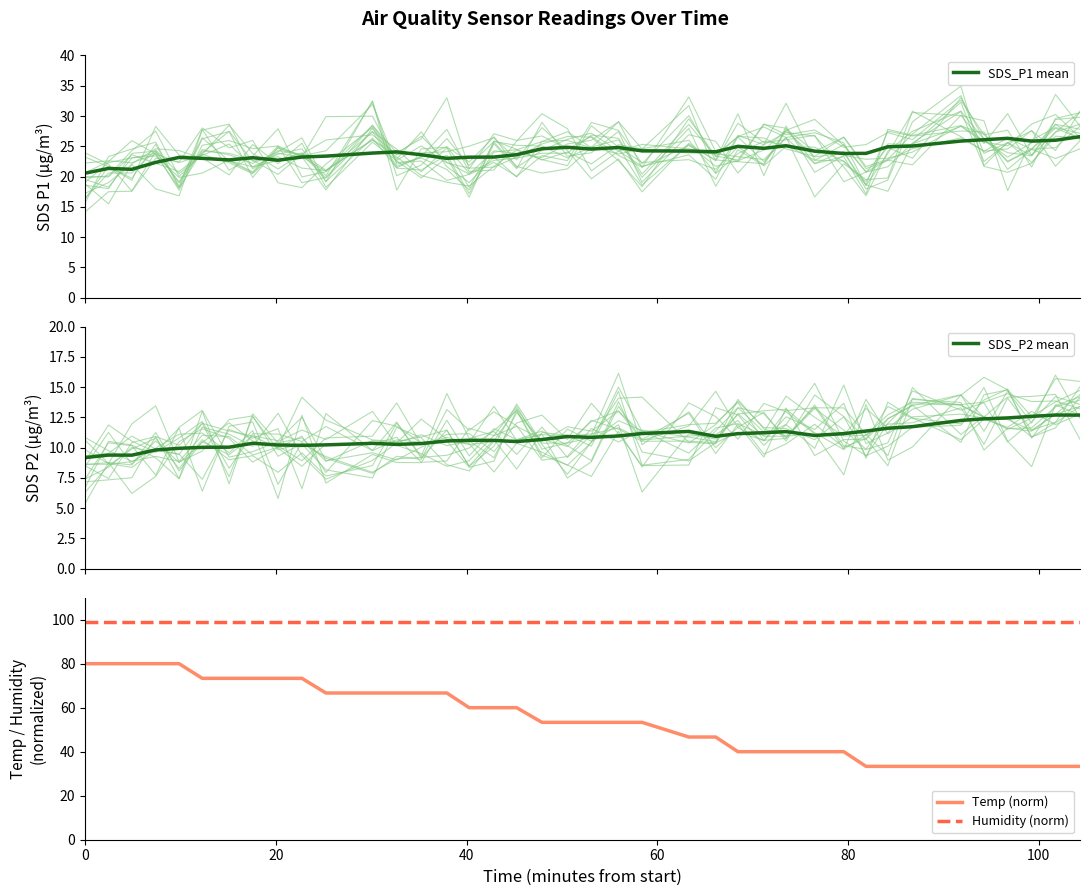

What is the highest value of the Humidity (norm) series?

99.0